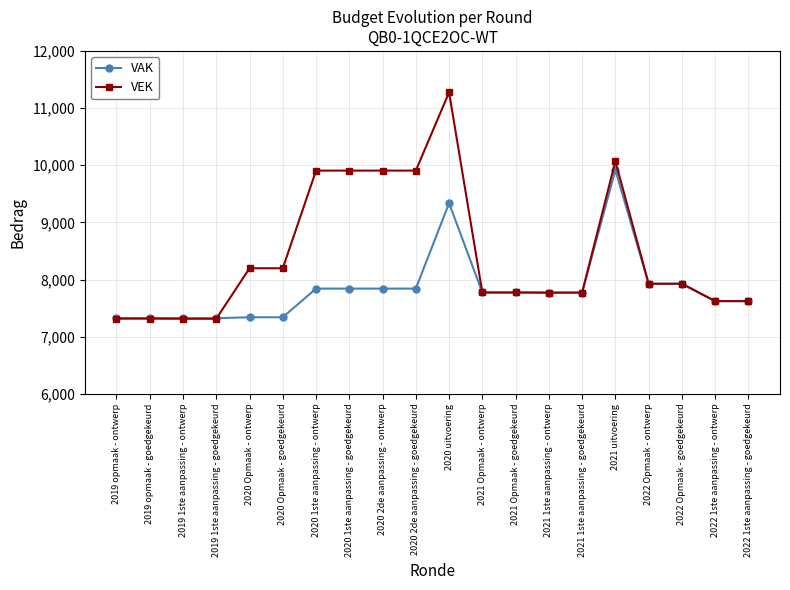

How many series are shown in this chart?

2